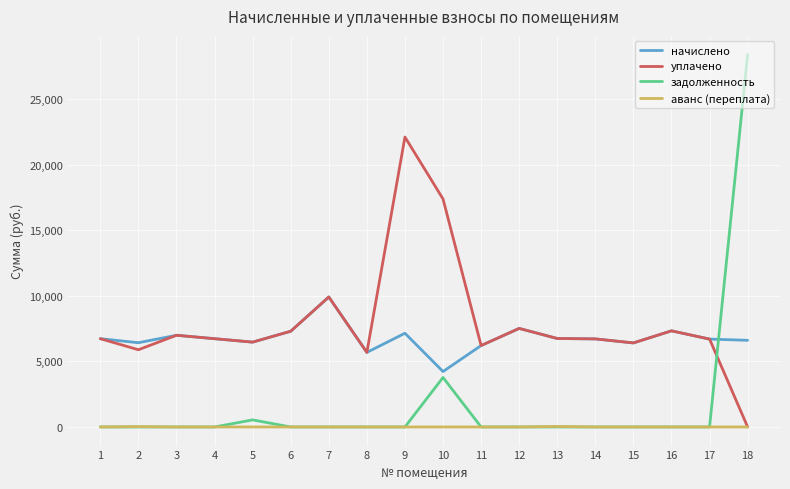

Is it true that уплачено equals 11128.2 at 15?

False